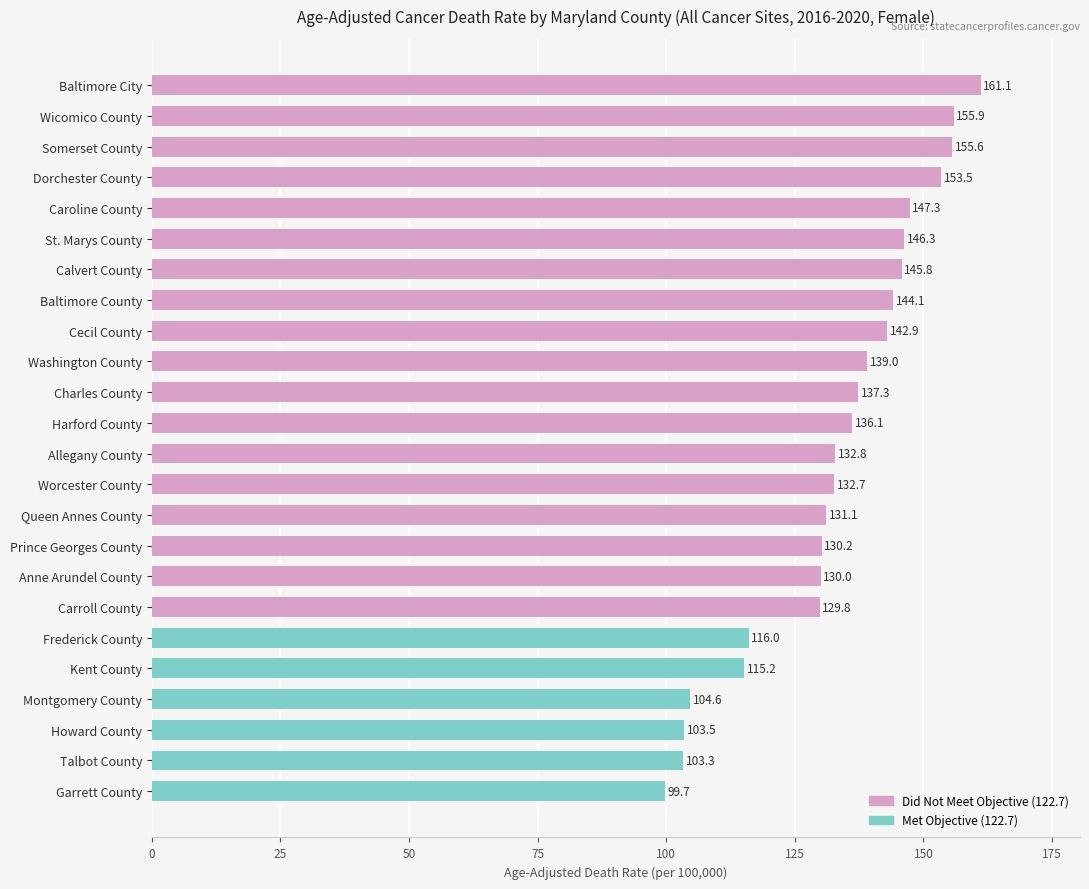

What is the value of the 14th bar from the top?

132.7